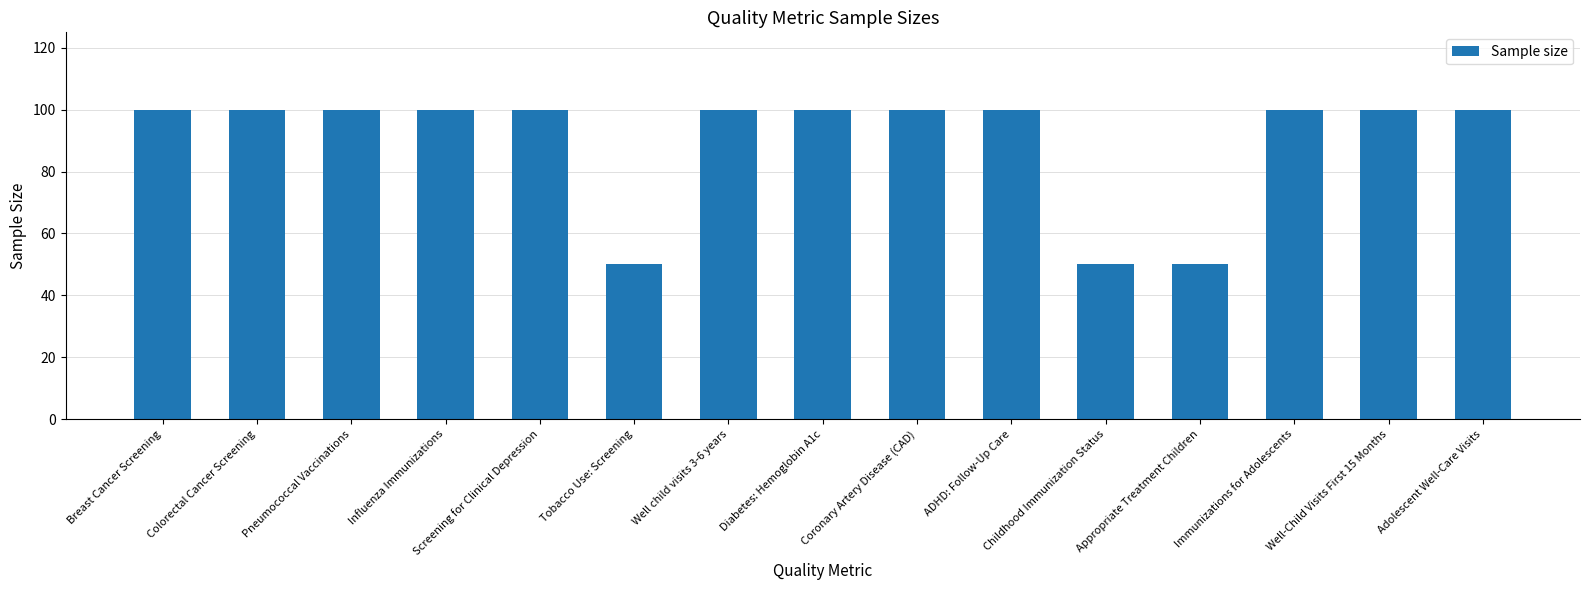

Is it true that the value at Influenza Immunizations is 100?

True